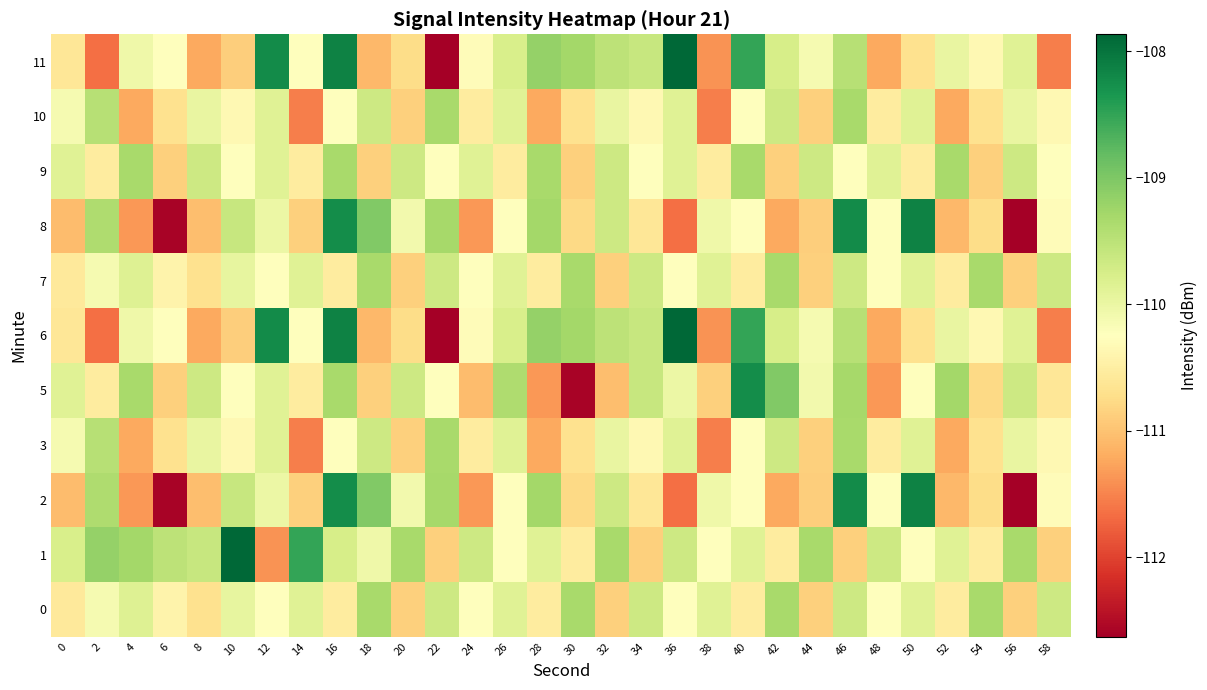

What is the total value across all series at 18?

-1210.0